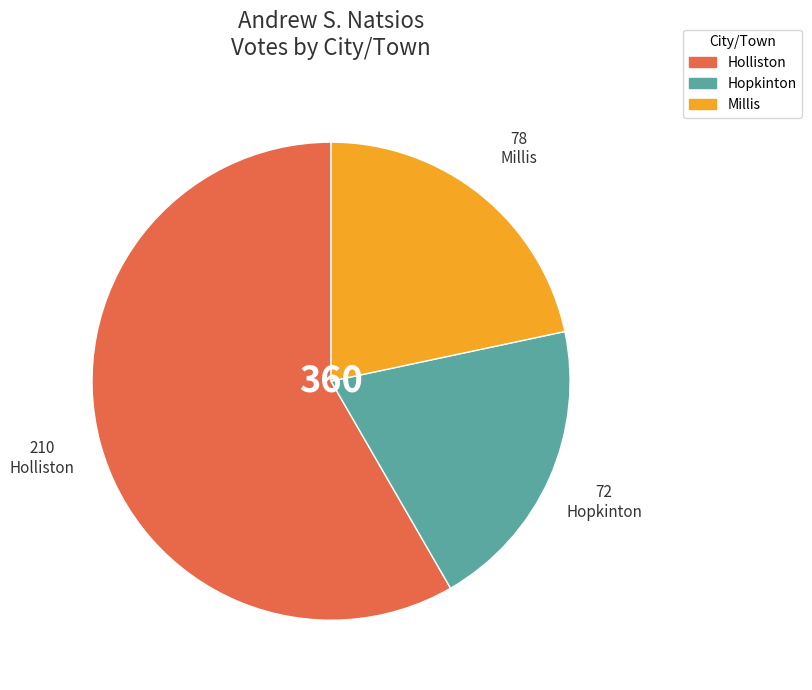

True or false: Holliston accounts for 72% of the total.

False